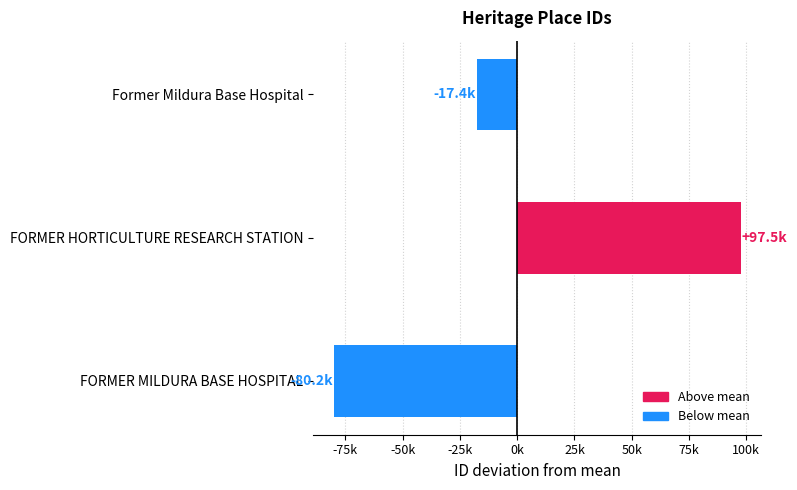

List the labels in order of value, smallest first.

FORMER MILDURA BASE HOSPITAL, Former Mildura Base Hospital, FORMER HORTICULTURE RESEARCH STATION